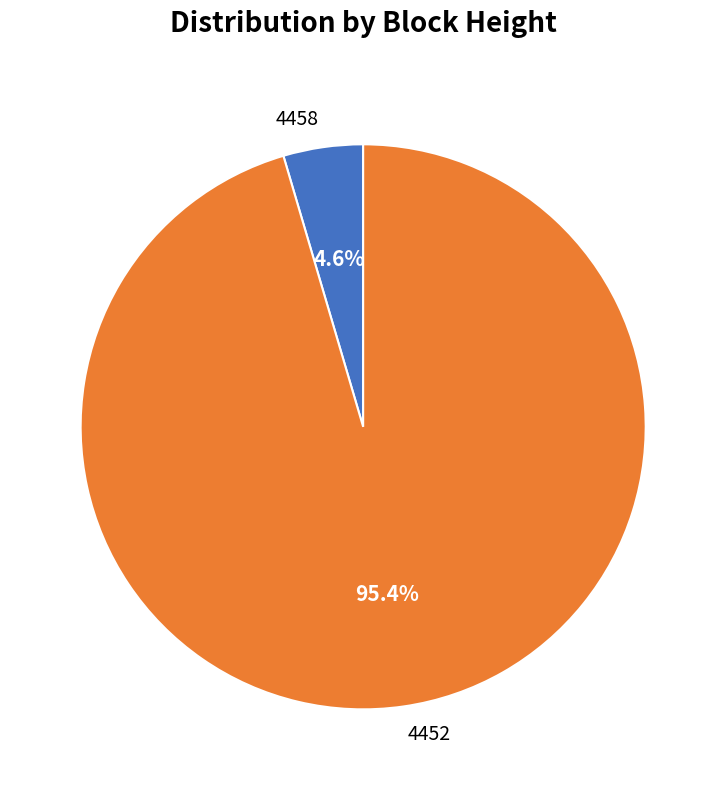

What portion of the pie excludes 4458?

95.4%